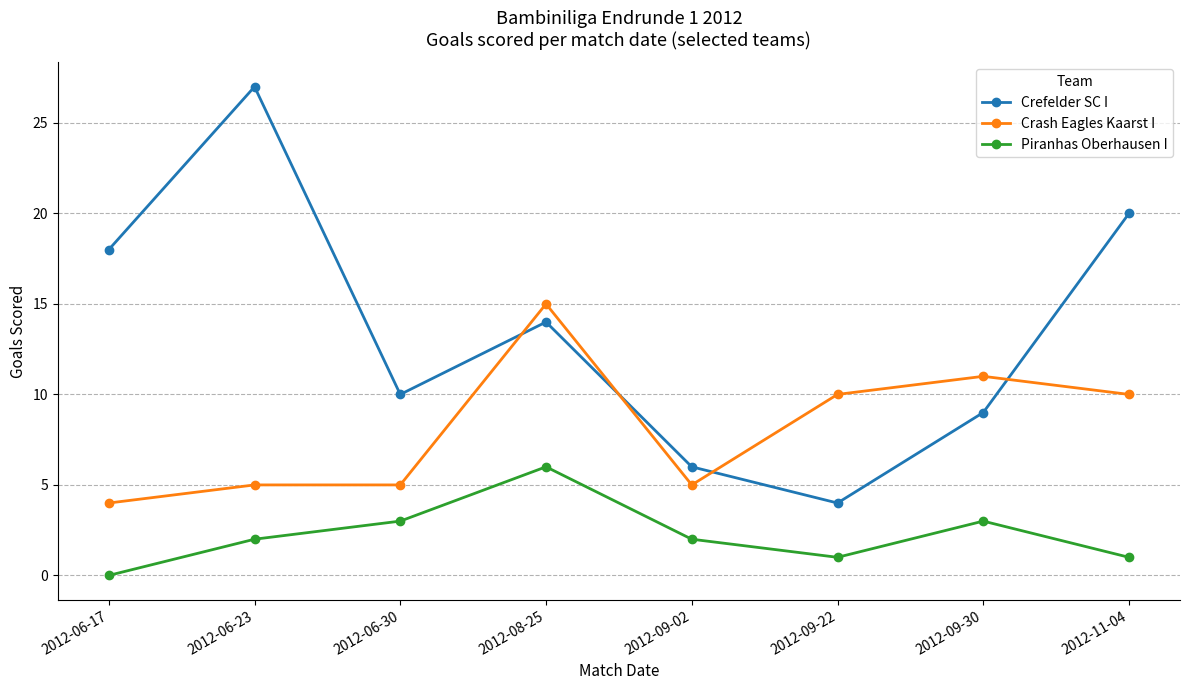

At which label does Crash Eagles Kaarst I reach its minimum?

2012-06-17